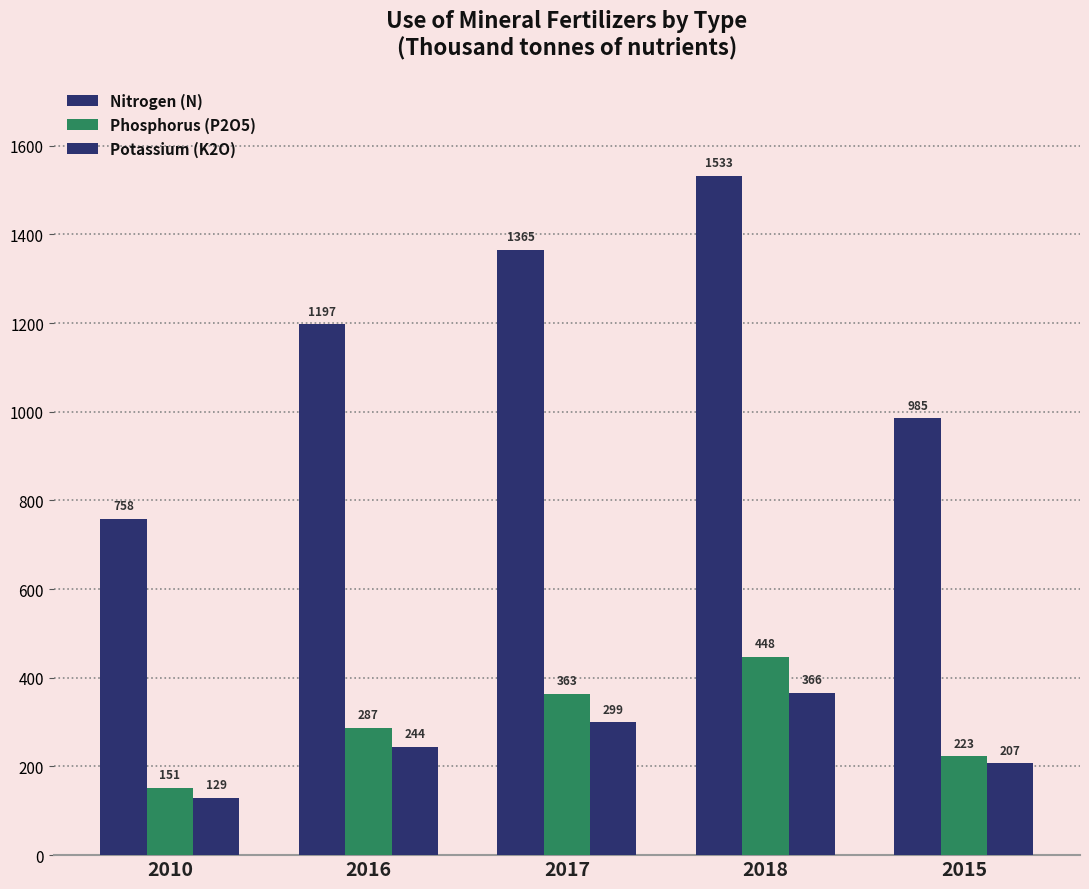

Does the chart contain any negative values?

No